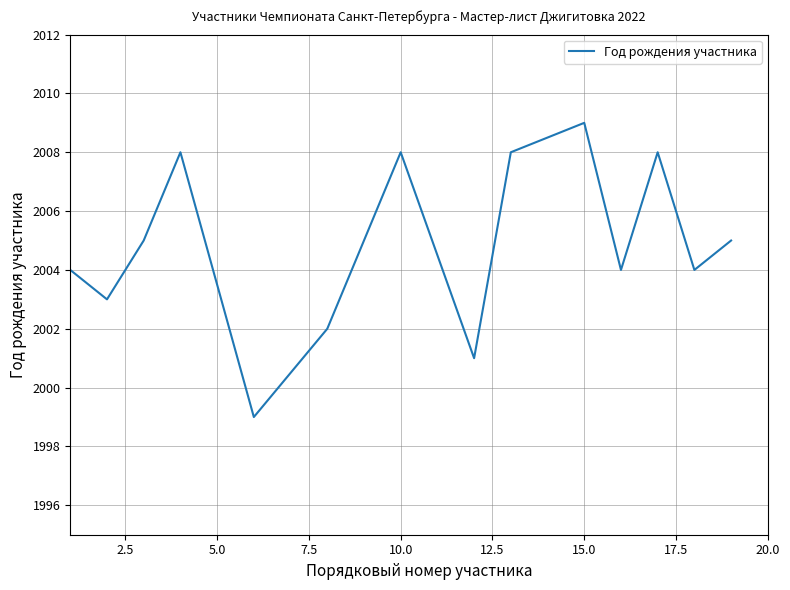

What is the smallest value displayed?

1999